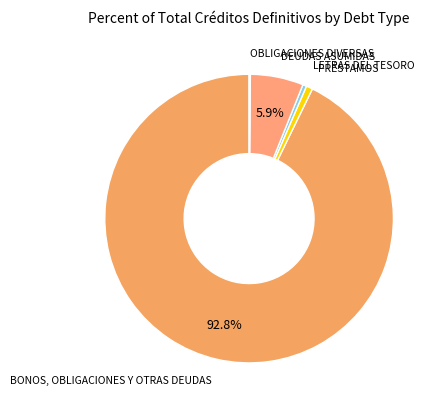

Which category has the smallest portion of the pie?

OBLIGACIONES DIVERSAS